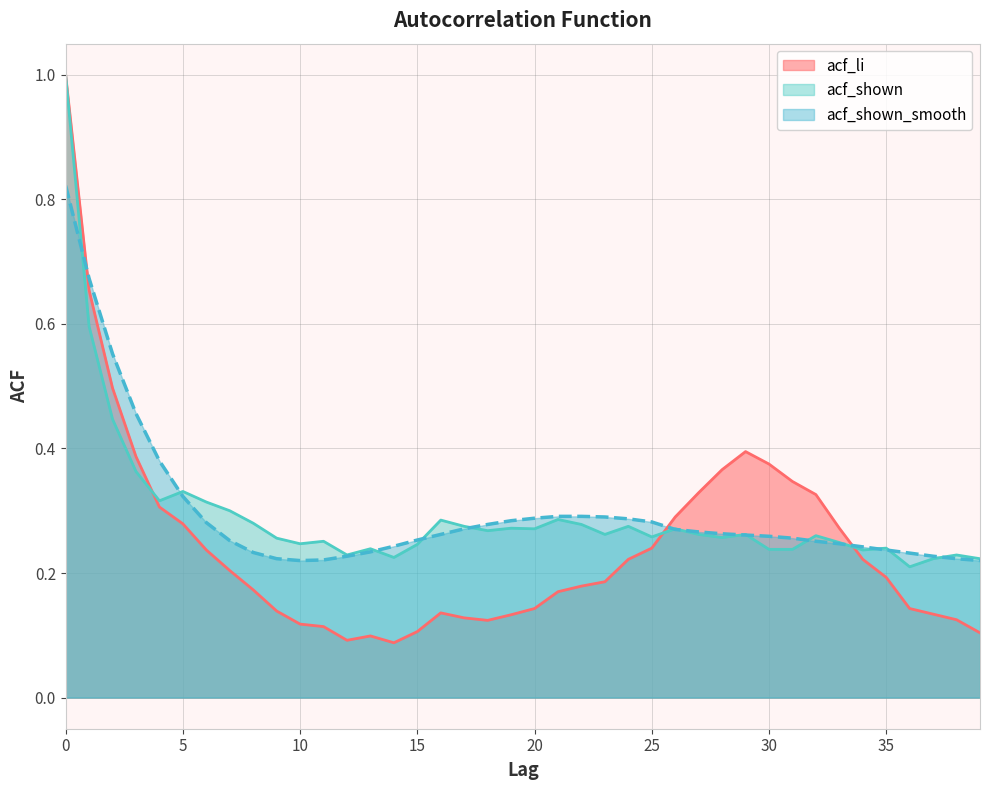

Which series has the widest spread of values?

acf_li